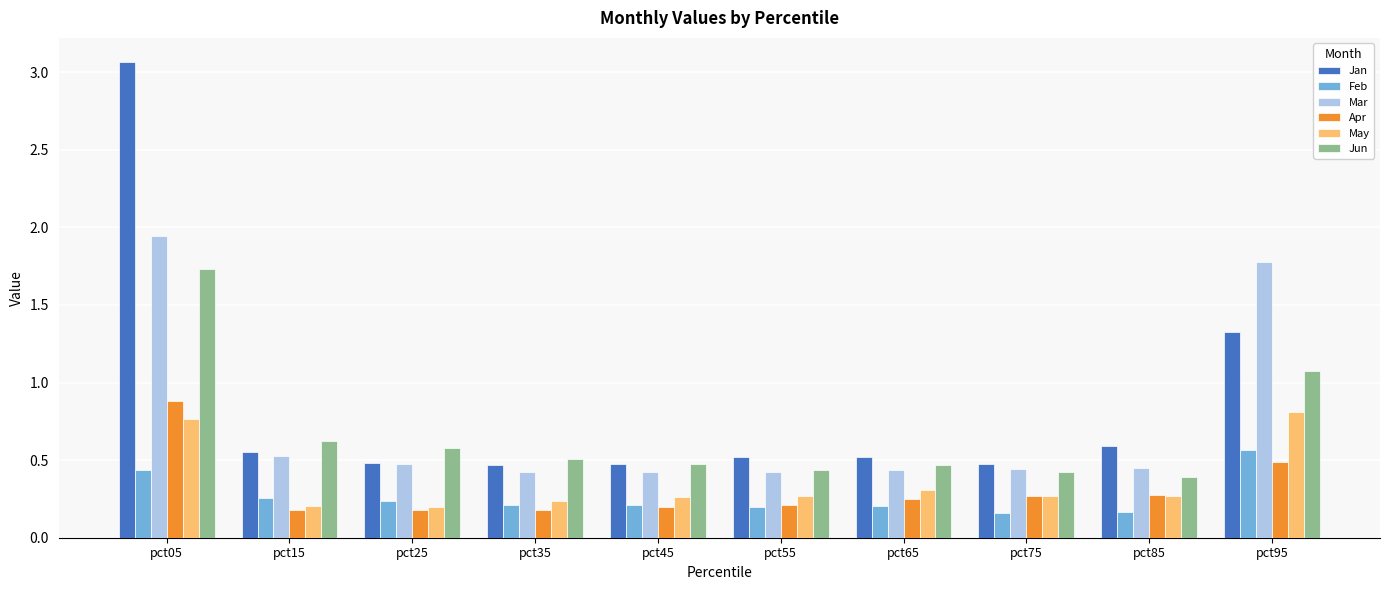

Which series has the largest range (max minus min)?

Jan